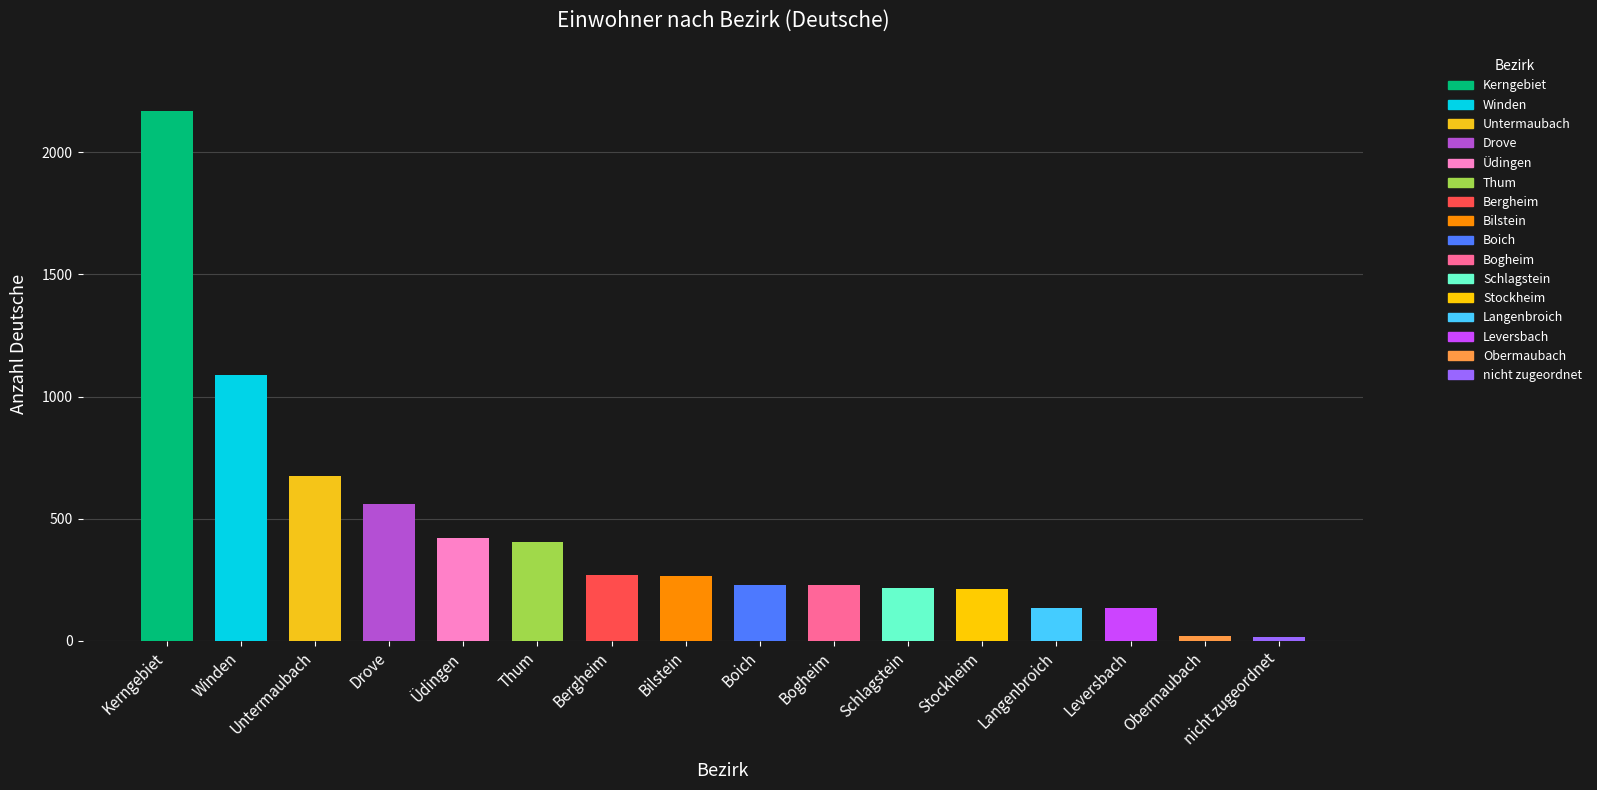

Rank the categories by value from lowest to highest.

nicht zugeordnet, Obermaubach, Leversbach, Langenbroich, Stockheim, Schlagstein, Bogheim, Boich, Bilstein, Bergheim, Thum, Üdingen, Drove, Untermaubach, Winden, Kerngebiet